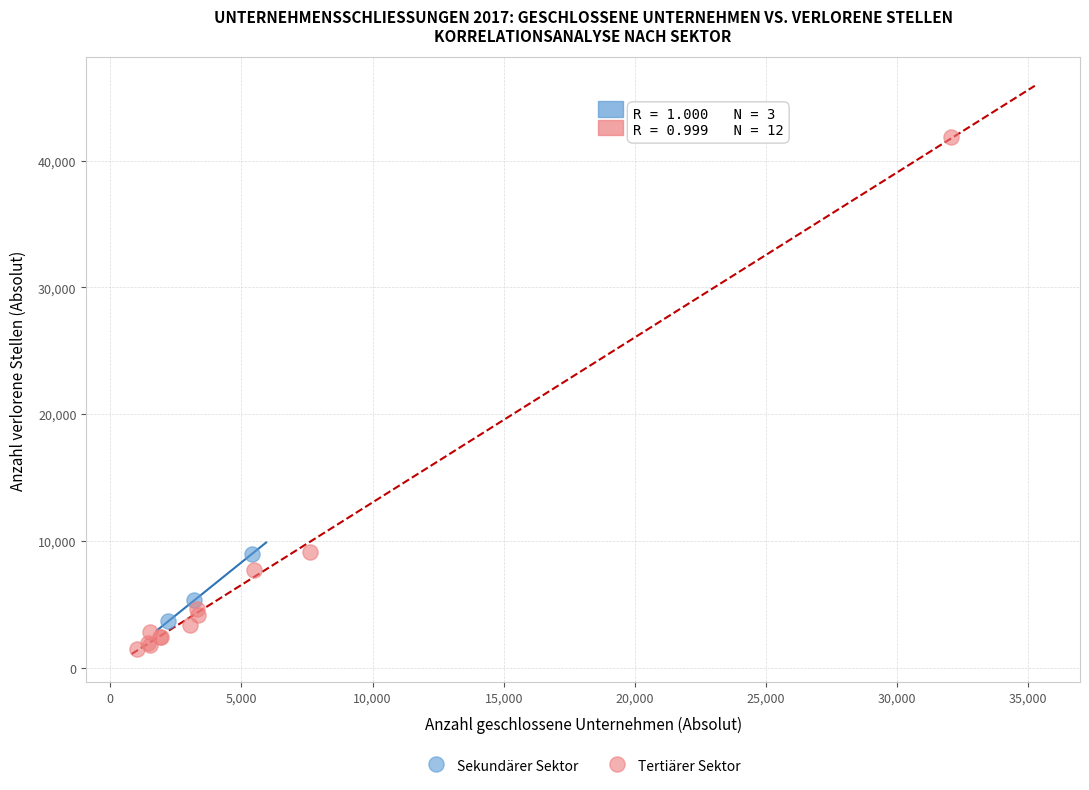

Which series contains the lowest Y value?

Tertiärer Sektor